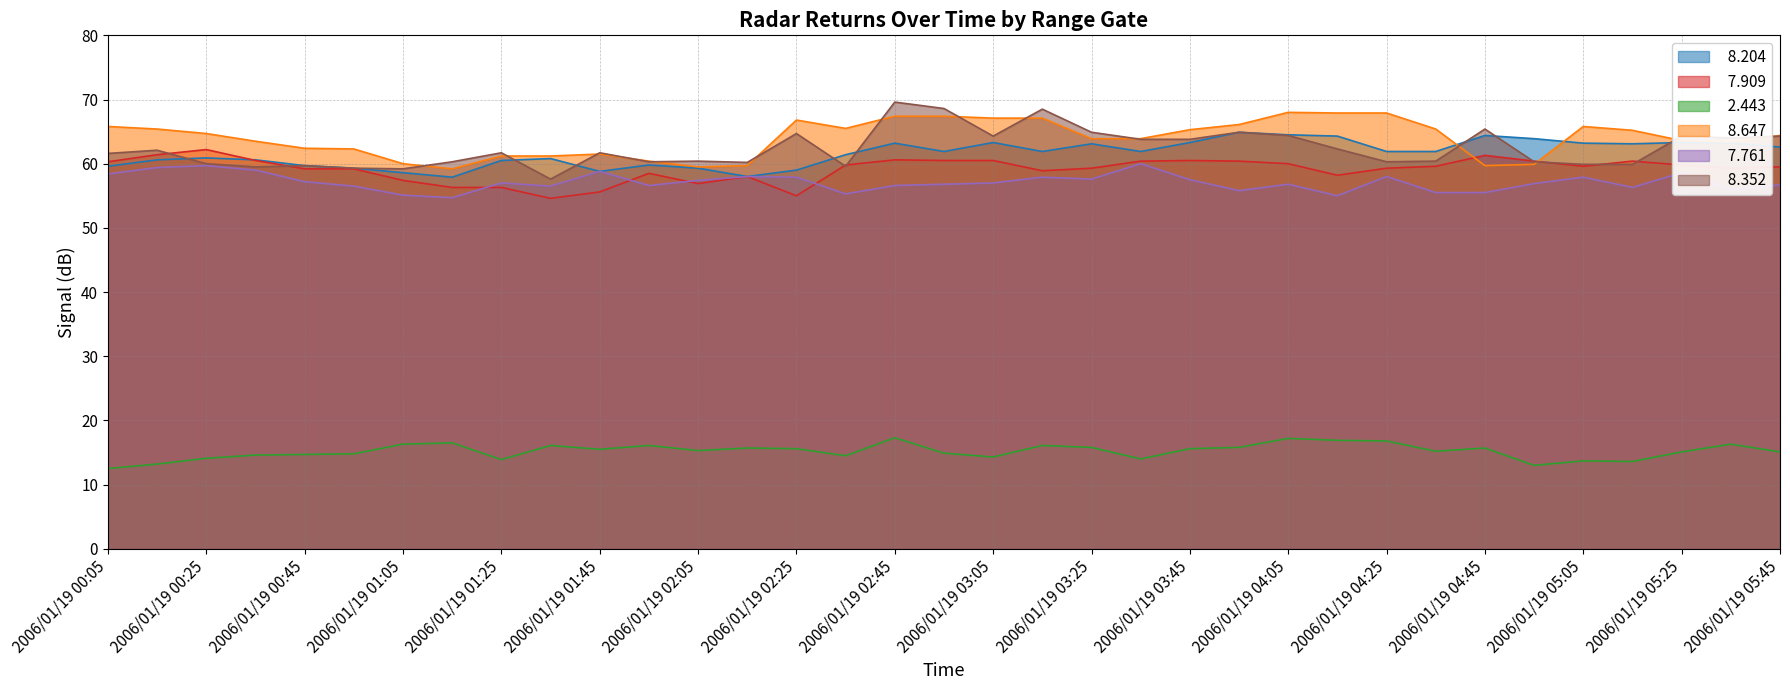

Read the   7.761 value at 2006/01/19 03:25.

57.6